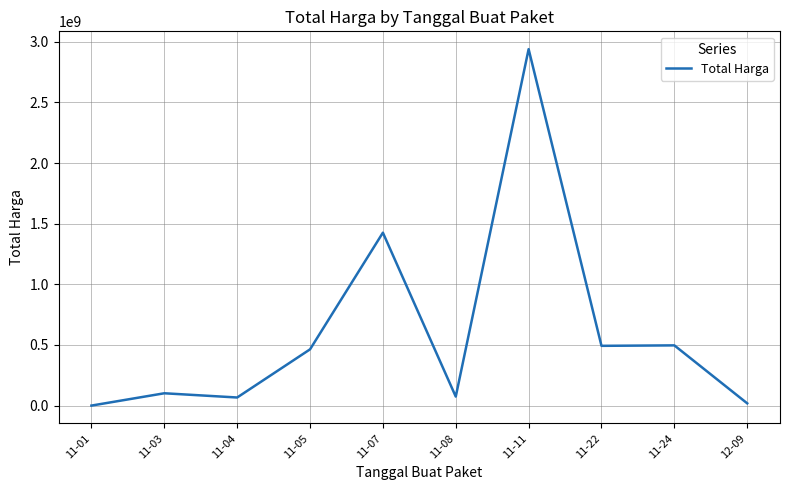

Is it true that the value at 11-24 is 496775000?

True